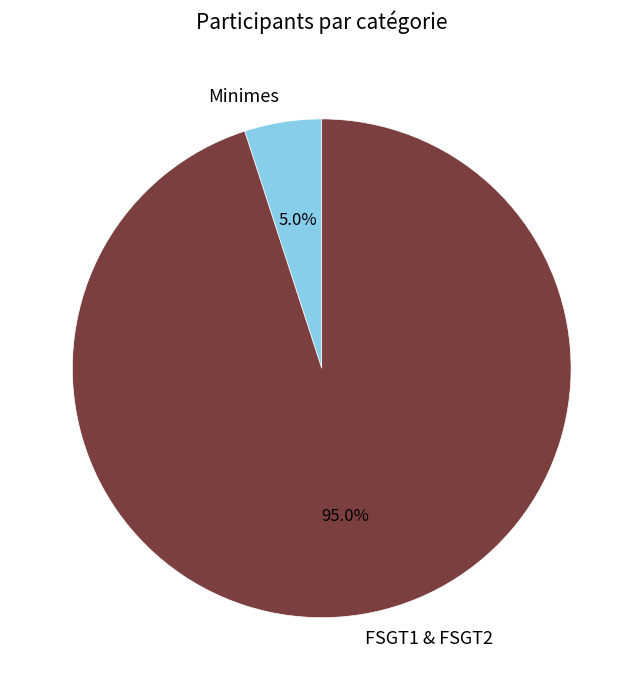

To the nearest percent, what percentage of the pie is FSGT1 & FSGT2?

95%